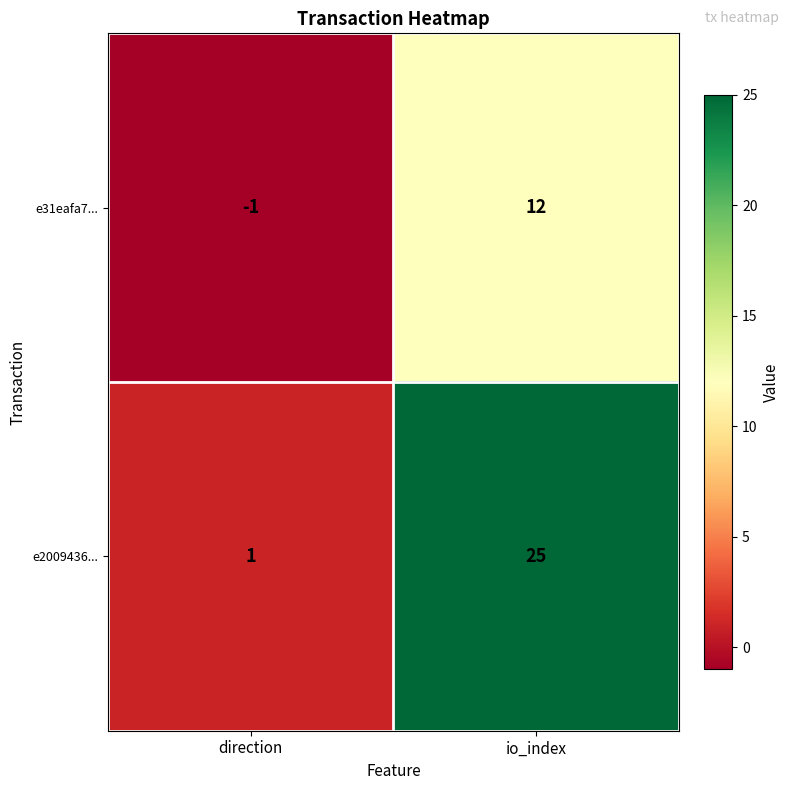

What is the sum of all e2009436... values?

26